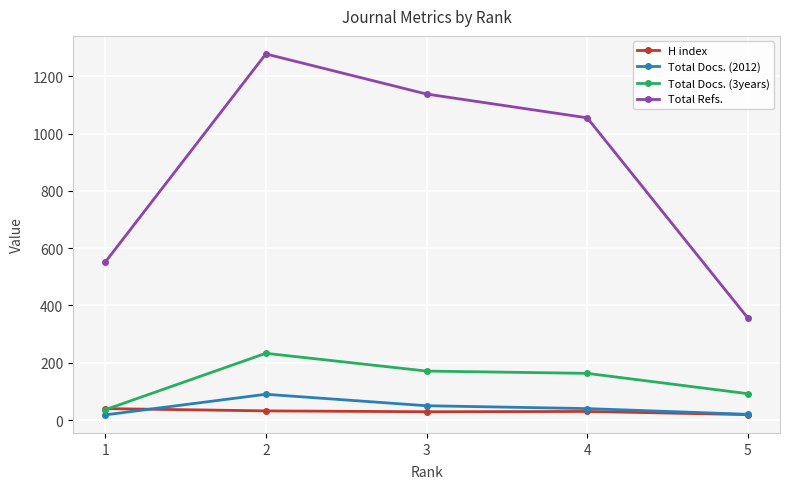

True or false: Total Docs. (3years) and Total Refs. intersect in this chart.

False